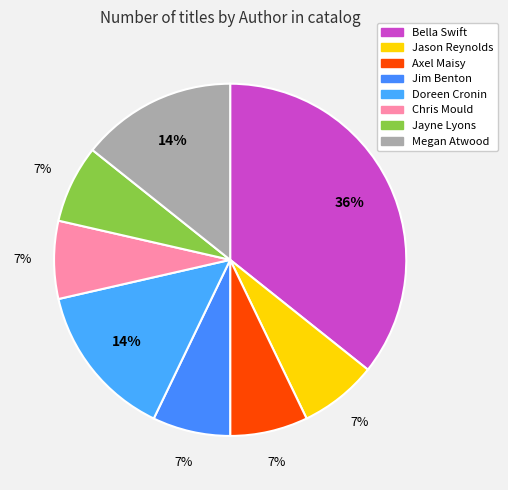

How many segments does this pie chart have?

8